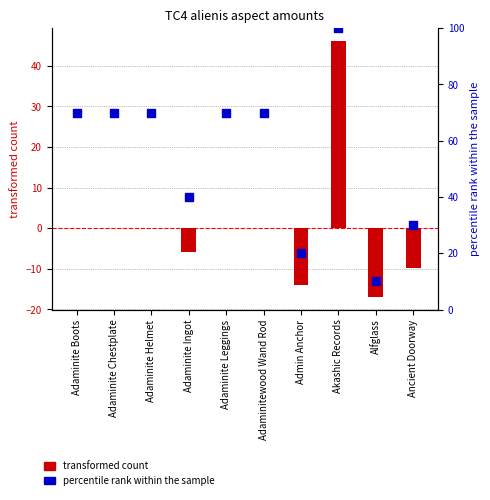

What are all the series names shown in the legend?

transformed count, percentile rank within the sample